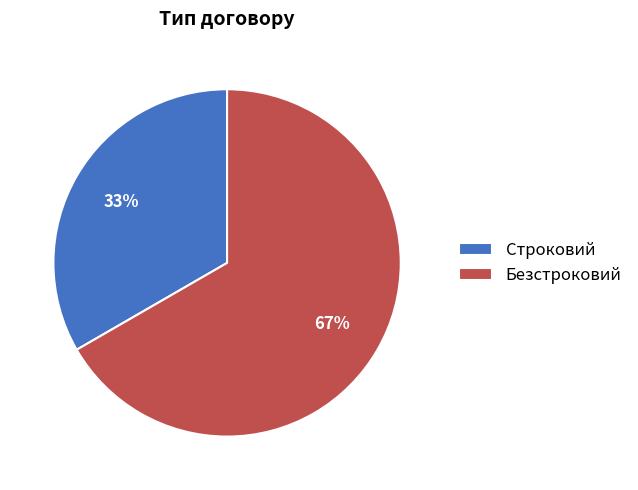

Which category accounts for the majority?

Безстроковий